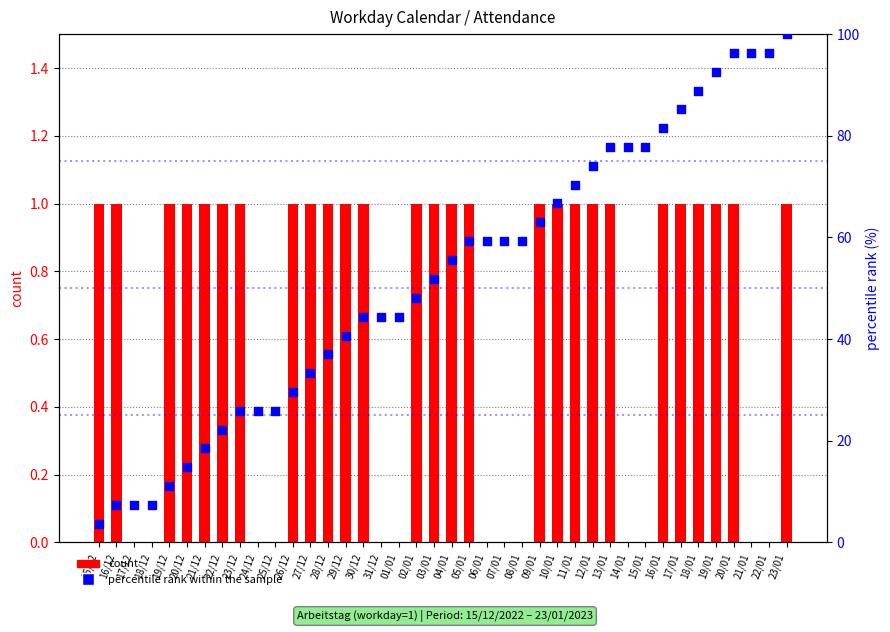

Which series contains the highest Y value?

percentile rank within the sample